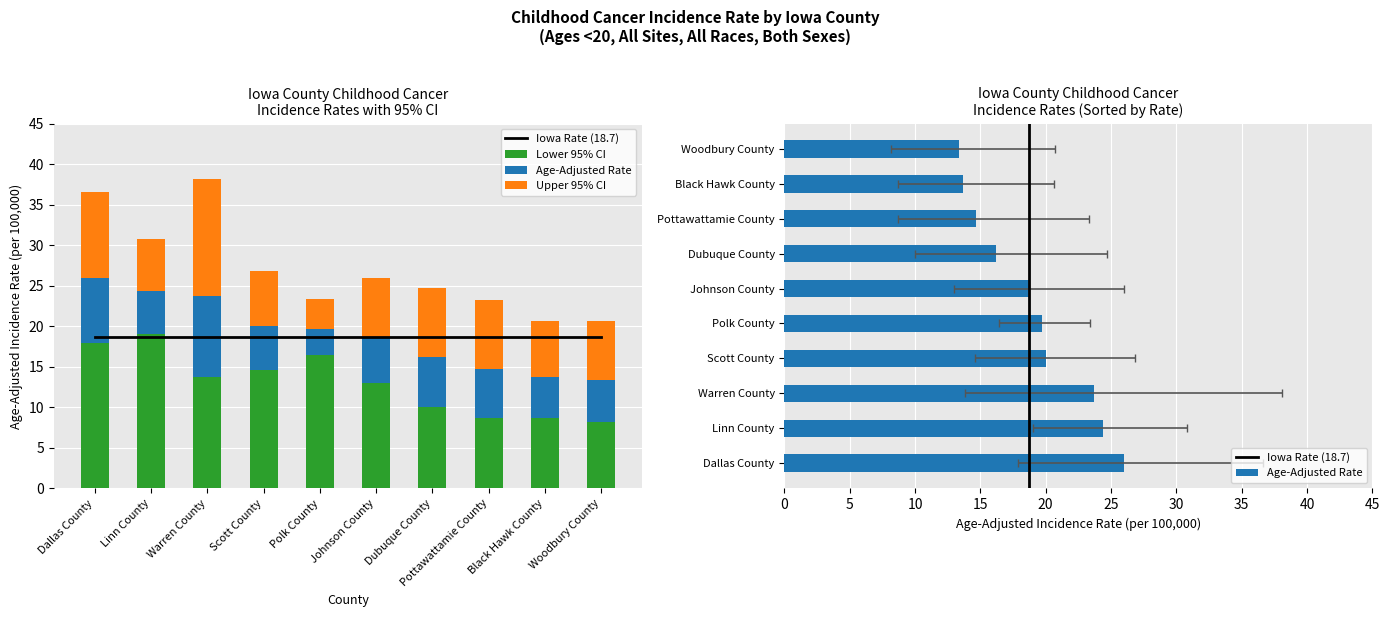

What is the difference between the highest and lowest values at Woodbury County?

5.2